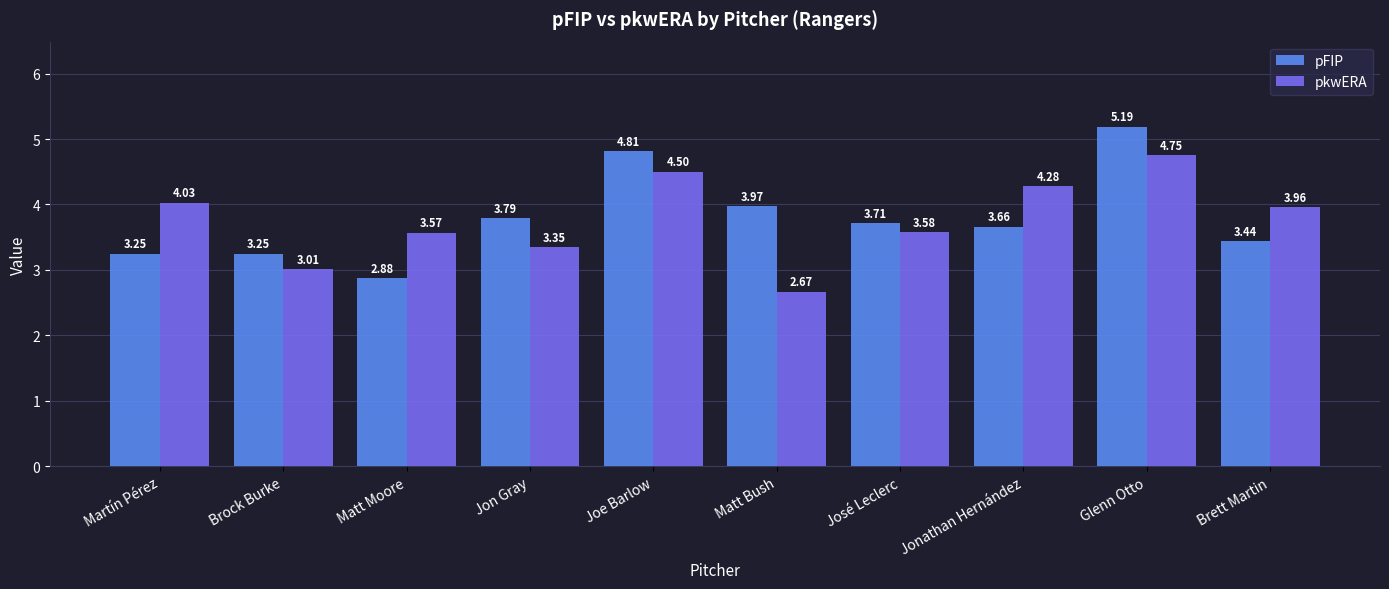

What is the difference between the maximum and minimum values in the pkwERA series?

2.1